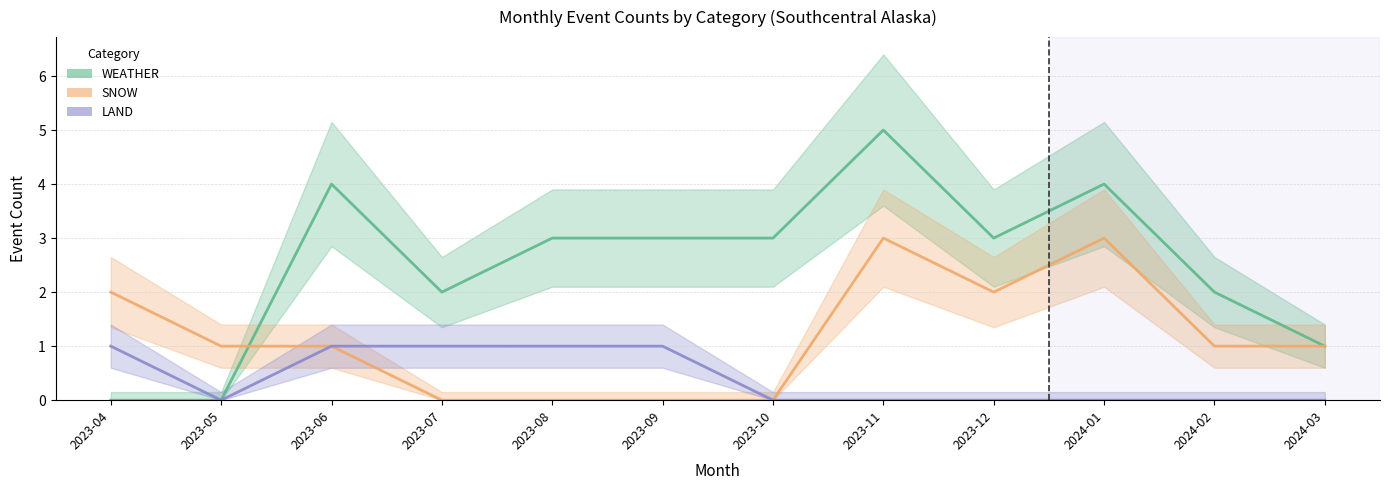

True or false: SNOW has a value of 1 at 2023-06.

True